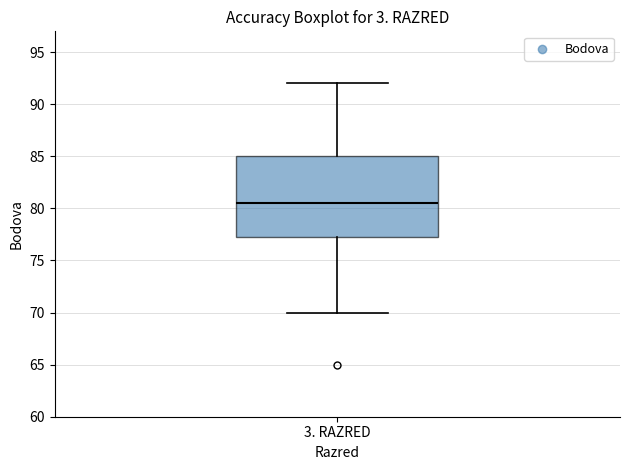

Read this box plot against the y-axis: the position of the median line, the range covered by the box, and the ends of both whiskers. The values are not printed on the chart, so give them approximately, as read against the axis.

median 80.5, box 77.5 to 85.0, whiskers 70.0 to 92.0